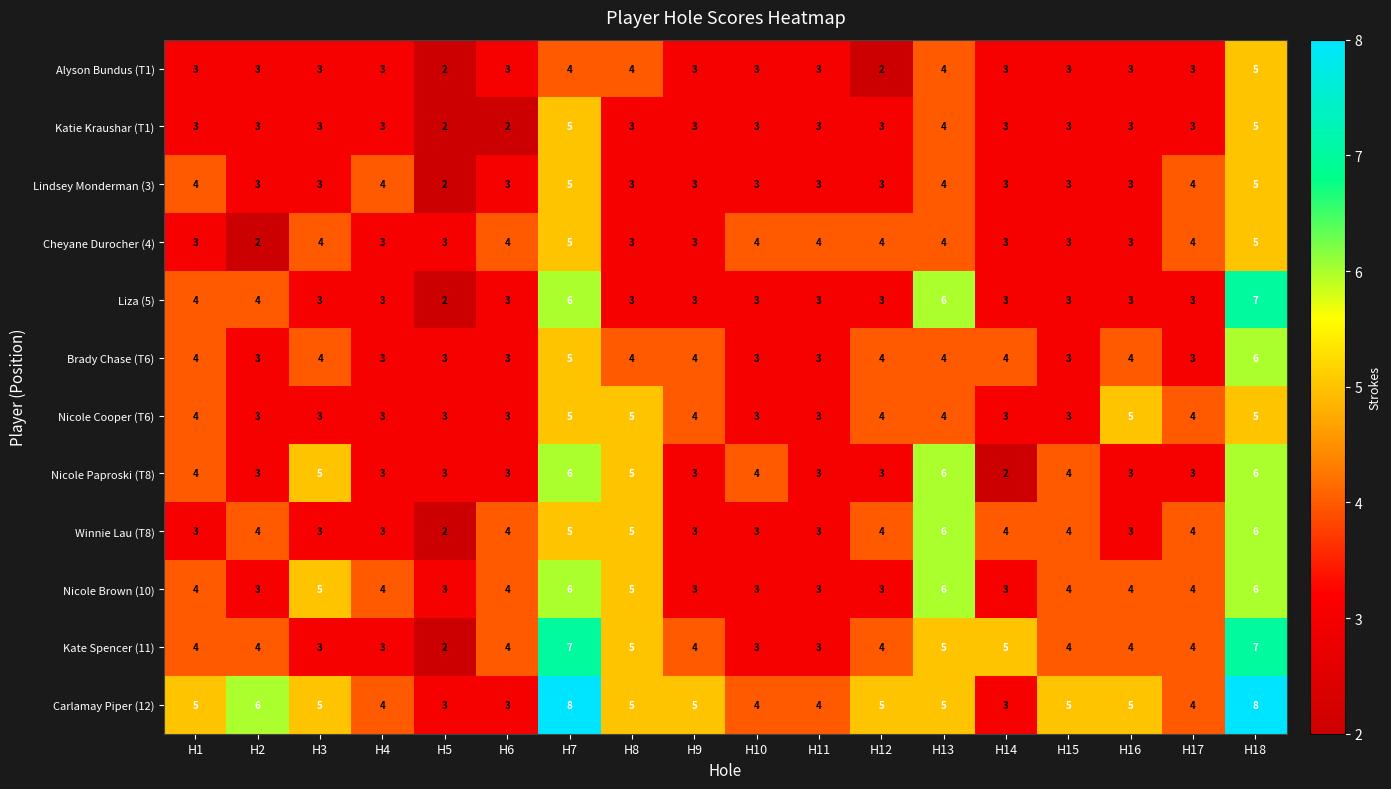

At how many categories does at least one series exceed 2?

18